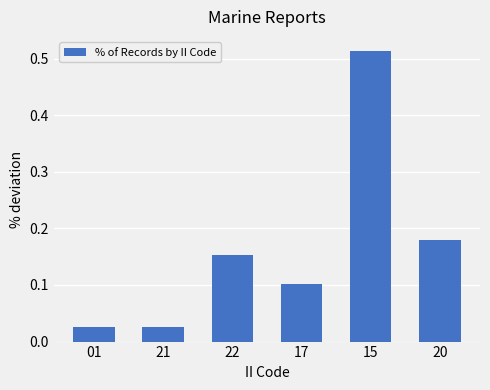

What position from the left is 17?

4